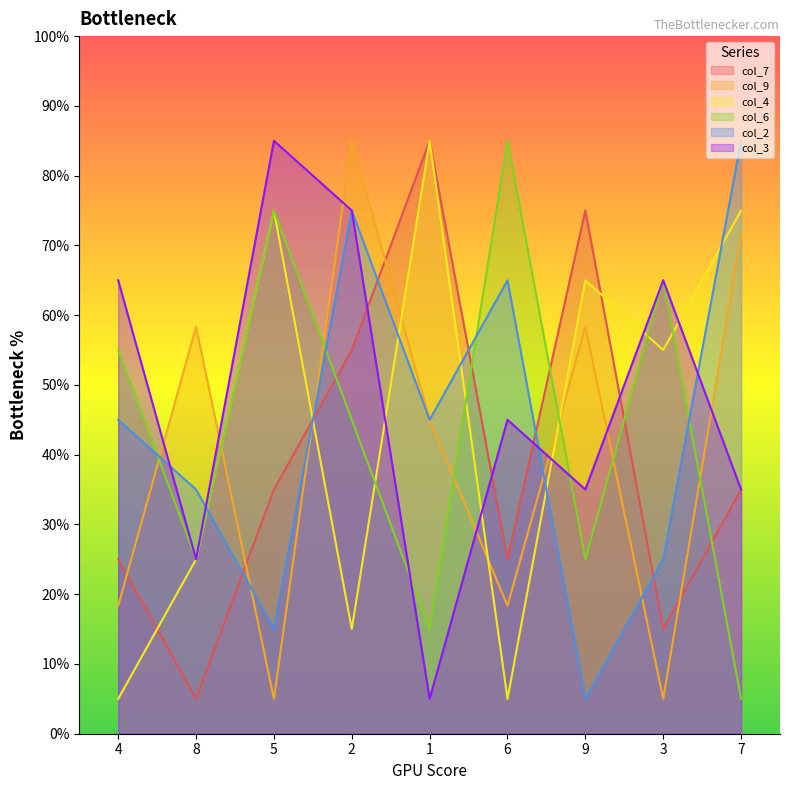

What are all the series names shown in the legend?

col_7, col_9, col_4, col_6, col_2, col_3